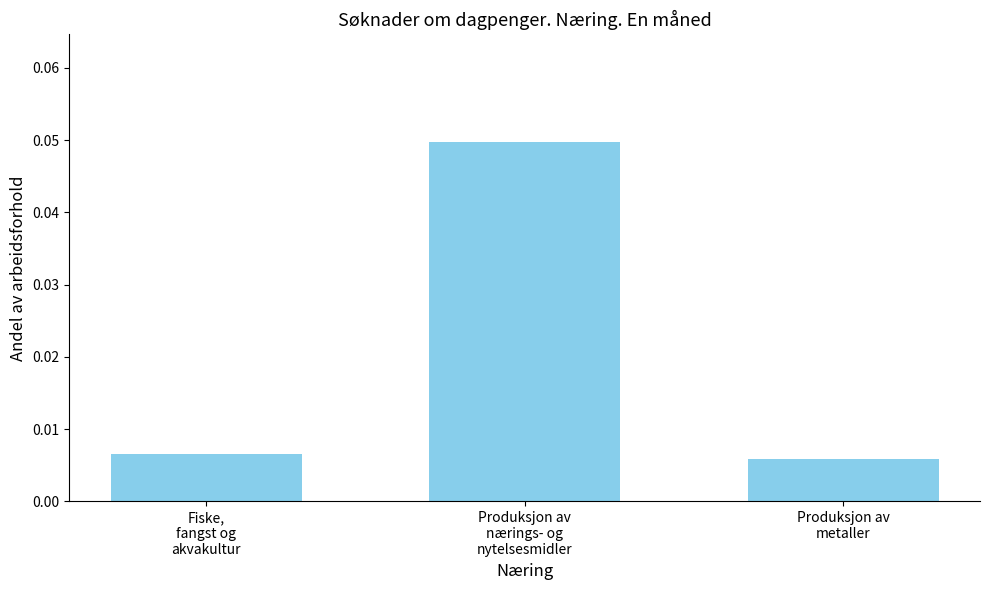

Count the values in the range 0 to 1.

3